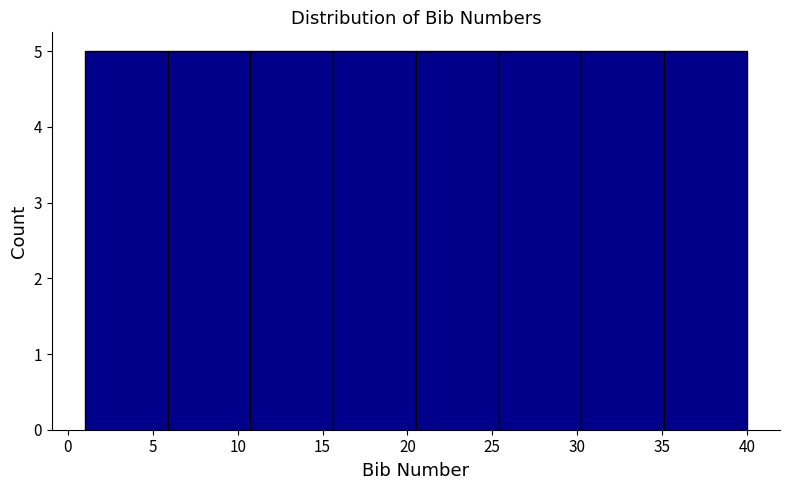

What is the height of the bar covering 20.5 to 25.5 on the x-axis? Neither the bar edges nor the heights are printed on the chart, so give them approximately, as read against the axes.

5